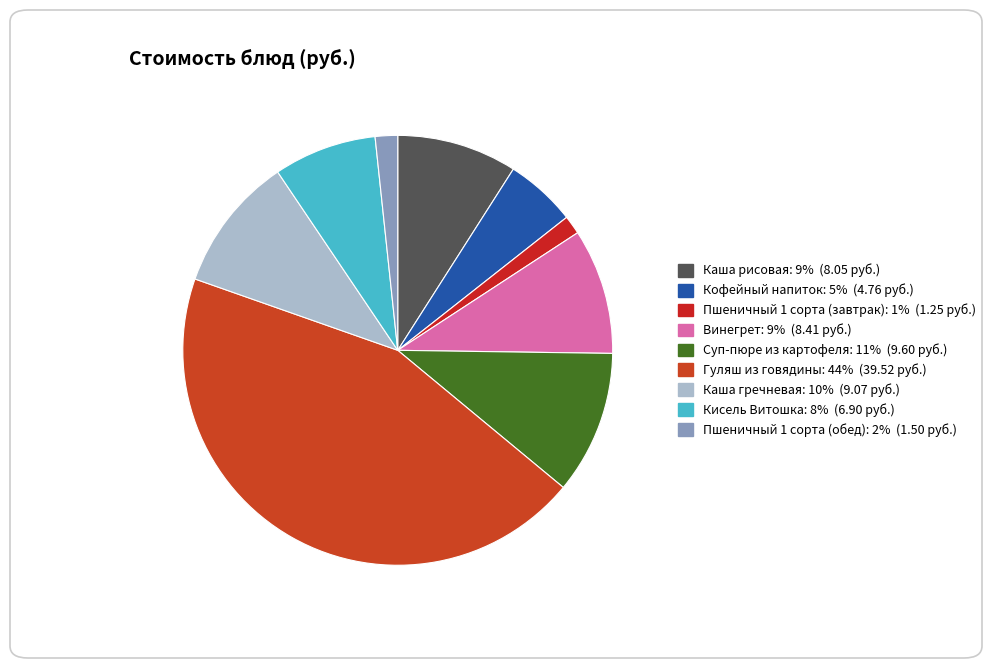

Is the sum of Кисель Витошка and Гуляш из говядины greater than half?

Yes